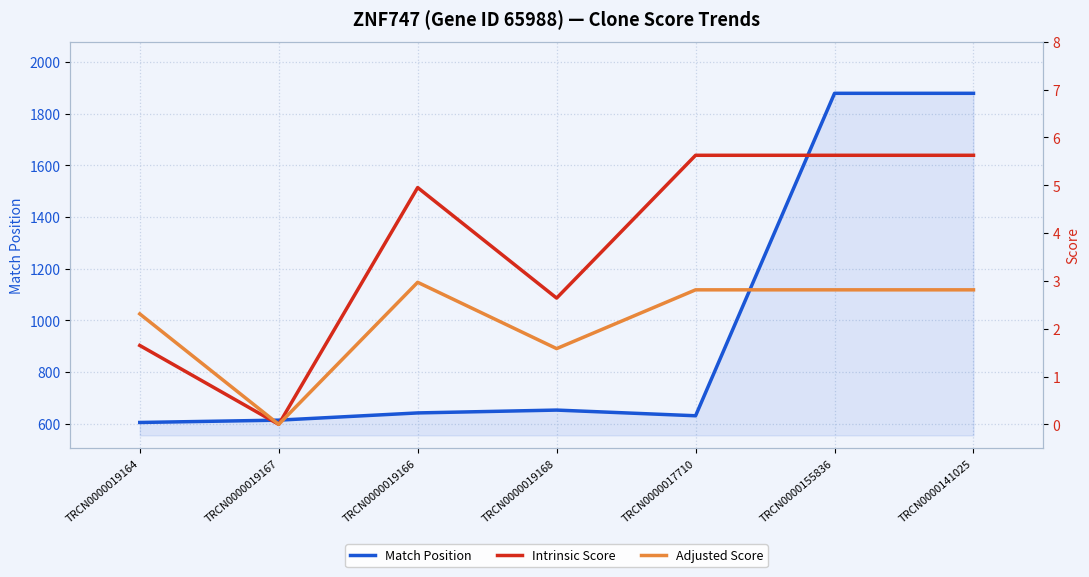

What is the difference between the Adjusted Score values at TRCN0000019168 and TRCN0000019167?

1.6